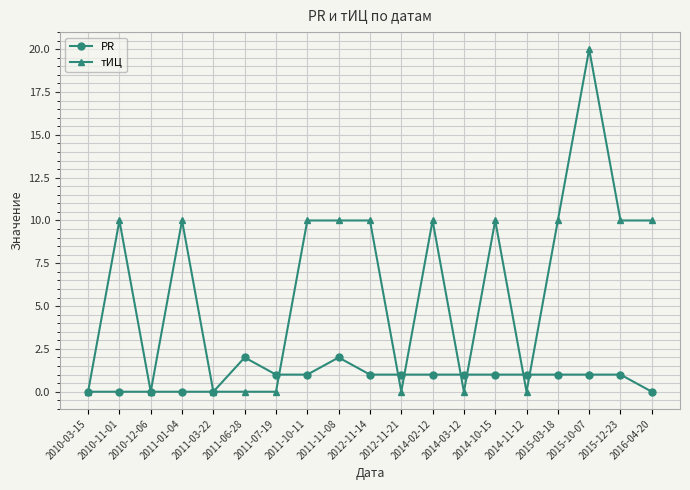

What is the approximate value of тИЦ at 2015-10-07?

20